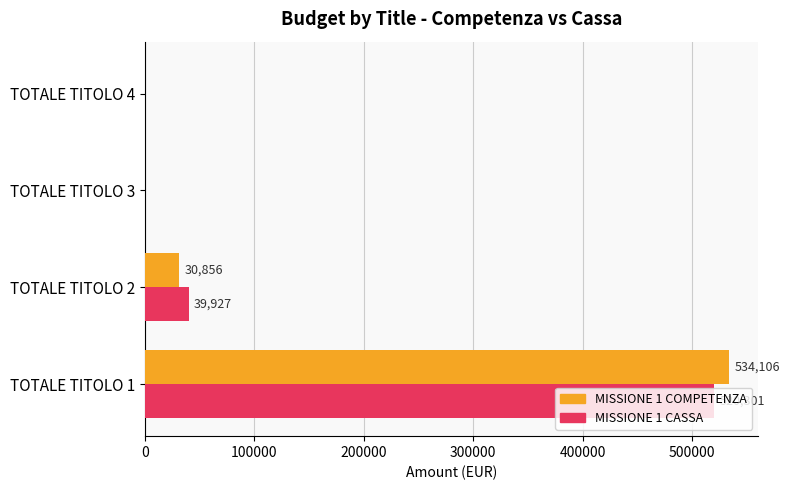

Which series changed the most between TOTALE TITOLO 1 and TOTALE TITOLO 2?

MISSIONE 1 COMPETENZA